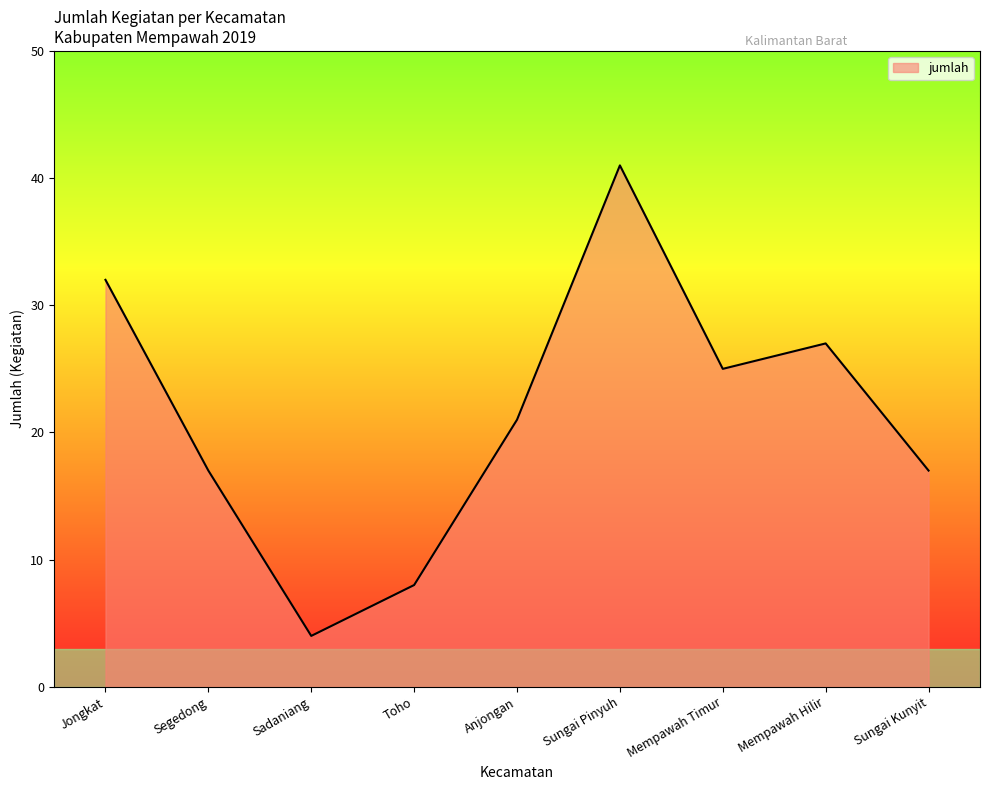

How many lines are shown in the chart?

1